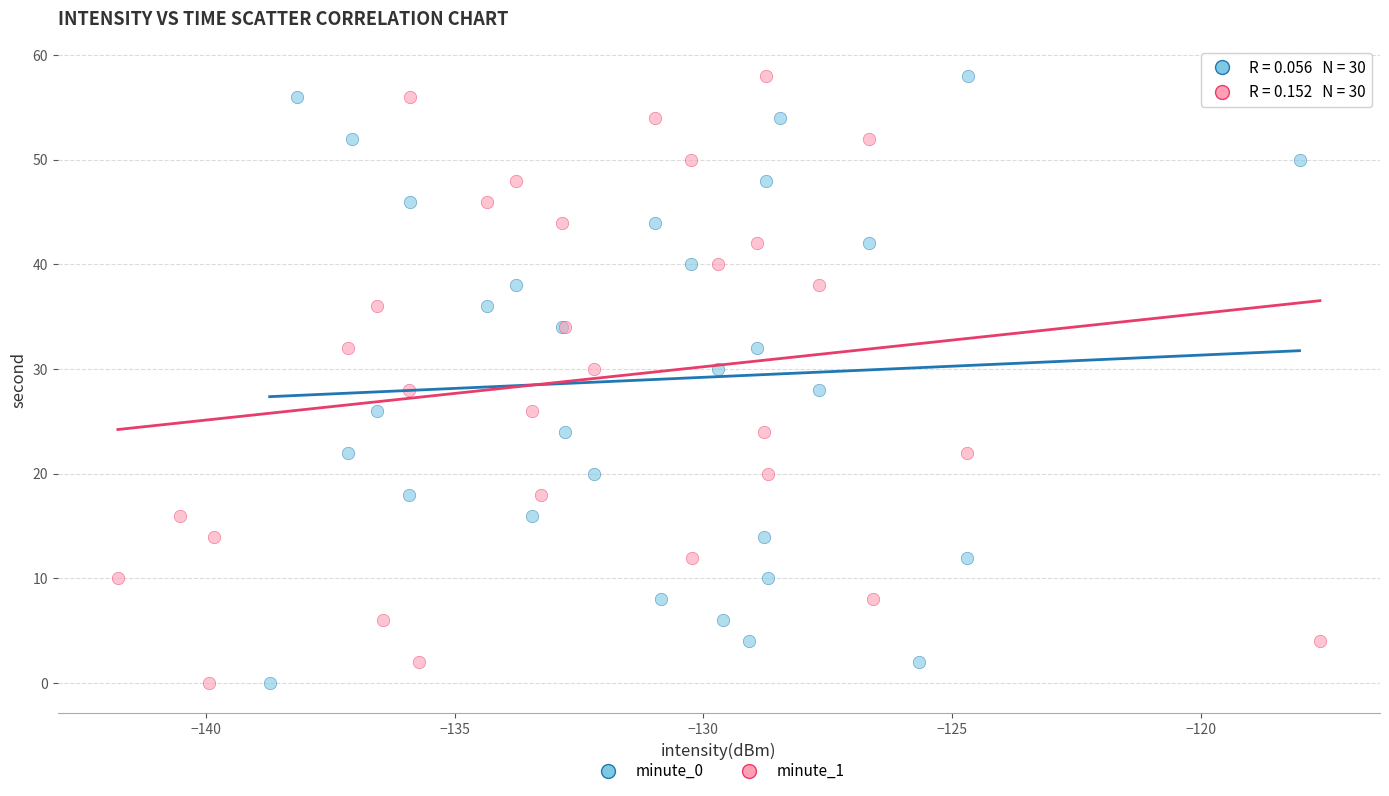

What are all the series names shown in the legend?

minute_0, minute_1